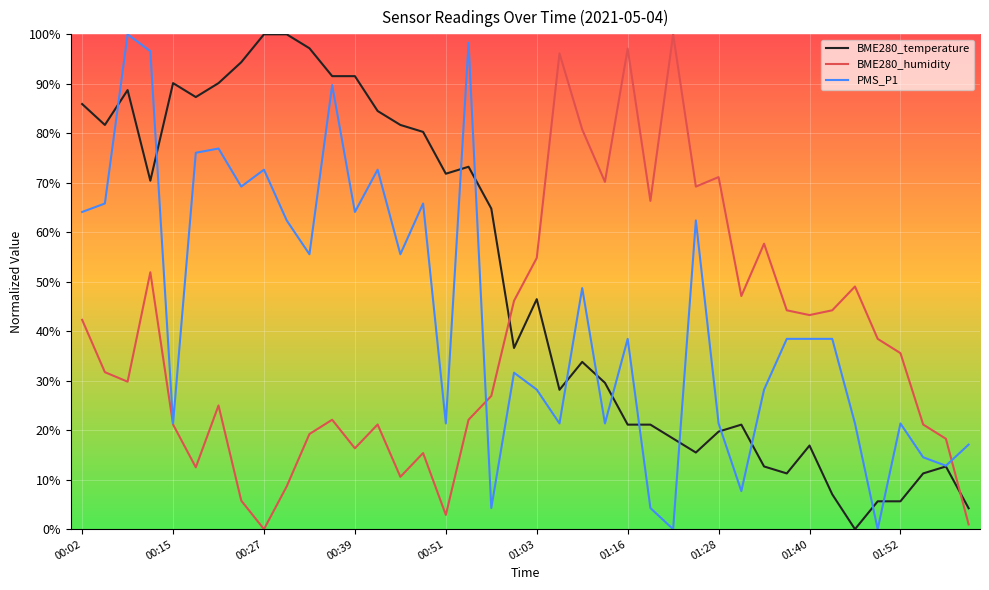

Rank the categories by PMS_P1 value from highest to lowest.

00:08, 00:54, 00:11, 00:36, 00:21, 00:18, 00:27, 00:42, 00:24, 00:05, 00:48, 00:02, 00:39, 00:30, 01:25, 00:33, 00:45, 01:09, 01:16, 01:37, 01:40, 01:43, 01:00, 01:03, 01:34, 00:15, 00:51, 01:06, 01:12, 01:28, 01:46, 01:52, 02:01, 01:55, 01:58, 01:31, 00:57, 01:19, 01:22, 01:49